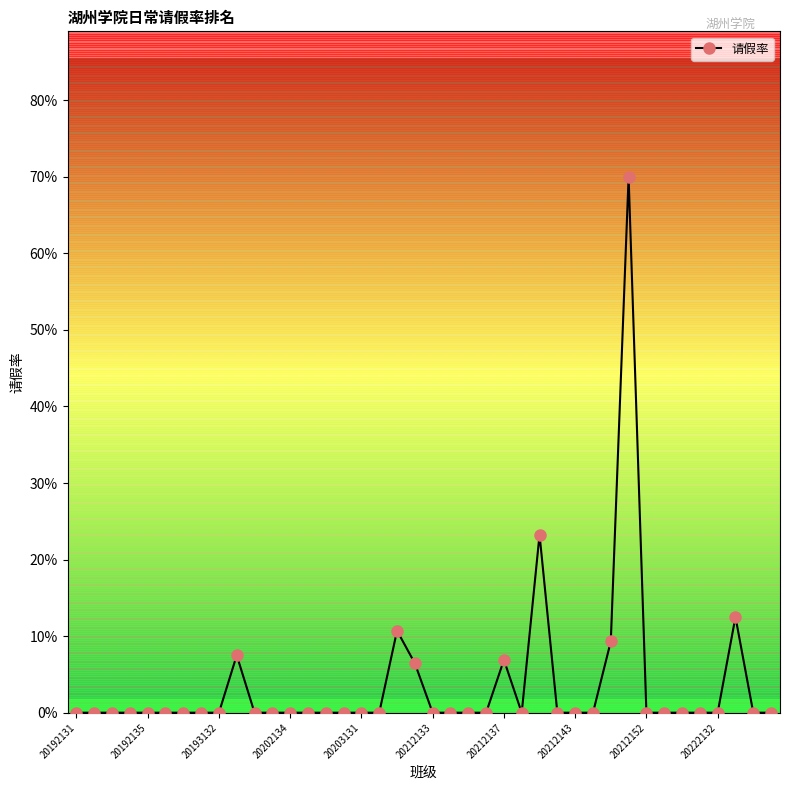

What is the greatest value displayed?

0.7